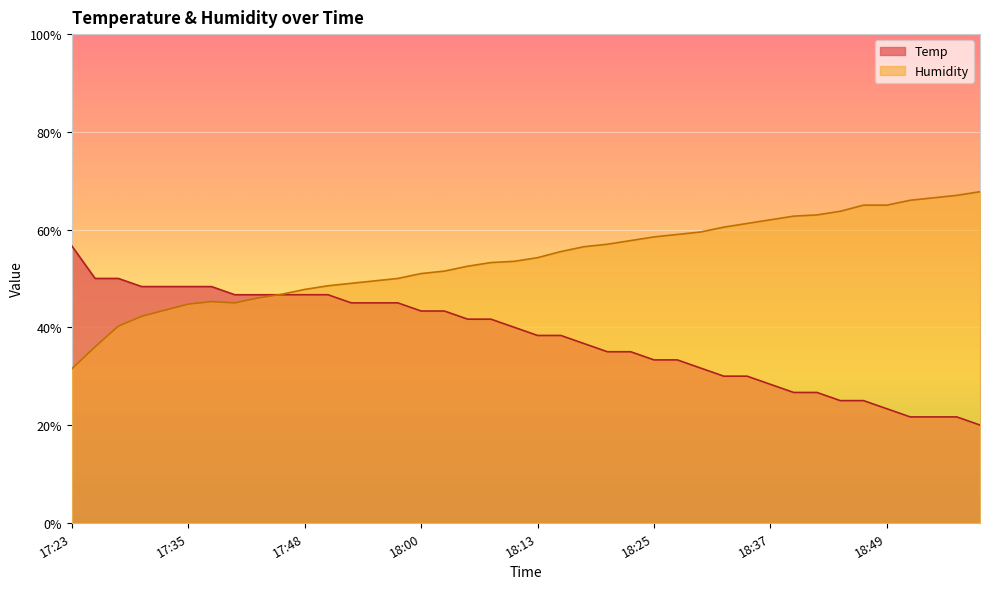

At how many categories does at least one series exceed 37?

40